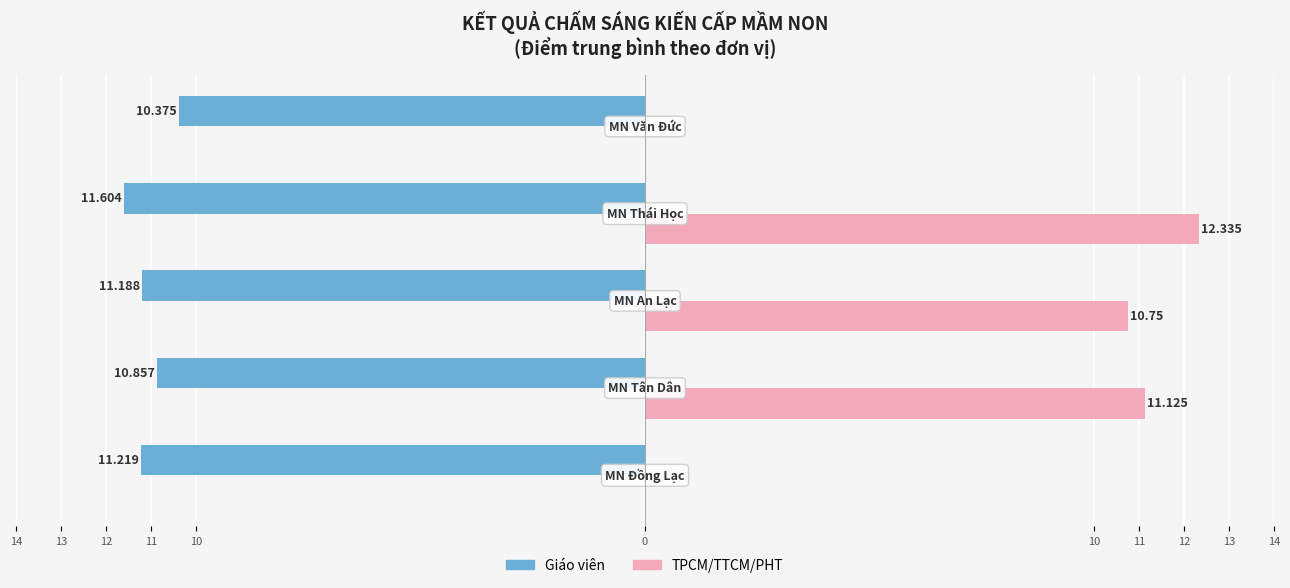

What are all the series names shown in the legend?

Giáo viên, TPCM/TTCM/PHT